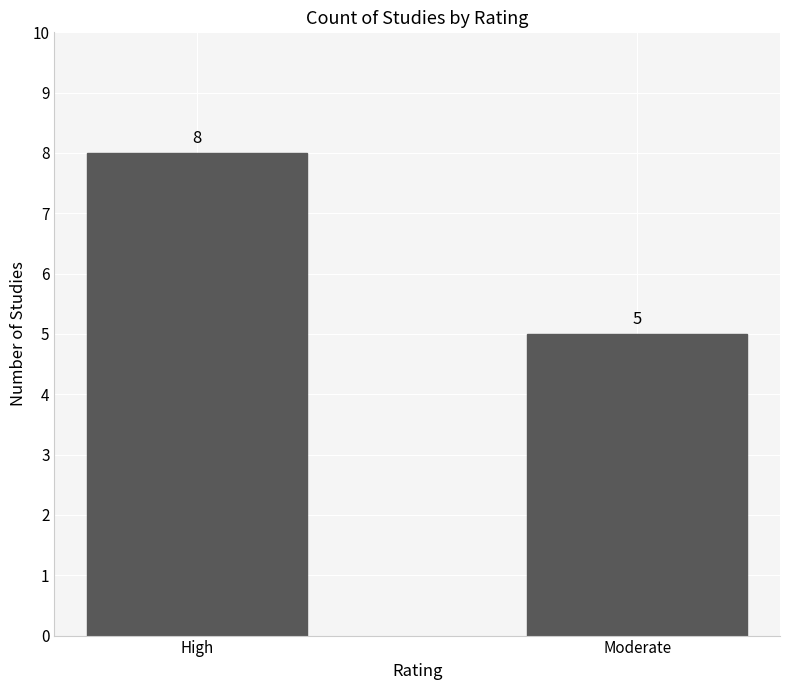

What is the label of the 2nd bar from the right?

High